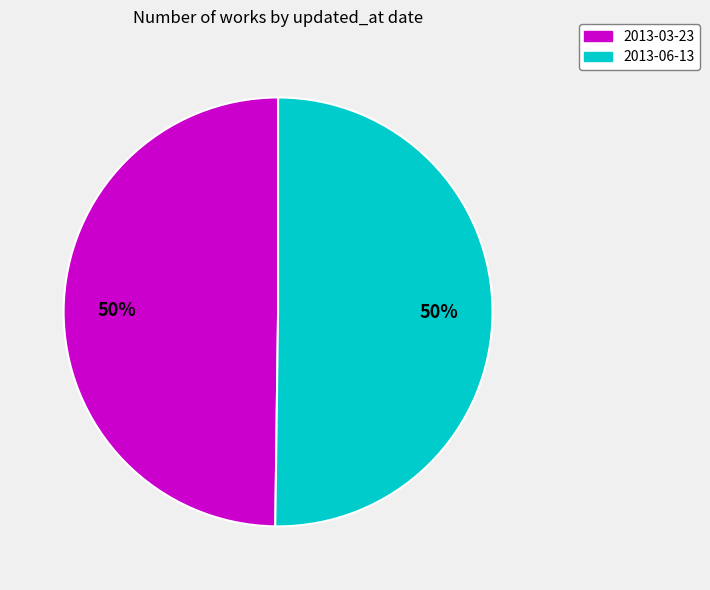

Do 2013-03-23 and 2013-06-13 together represent more than half of the pie?

Yes